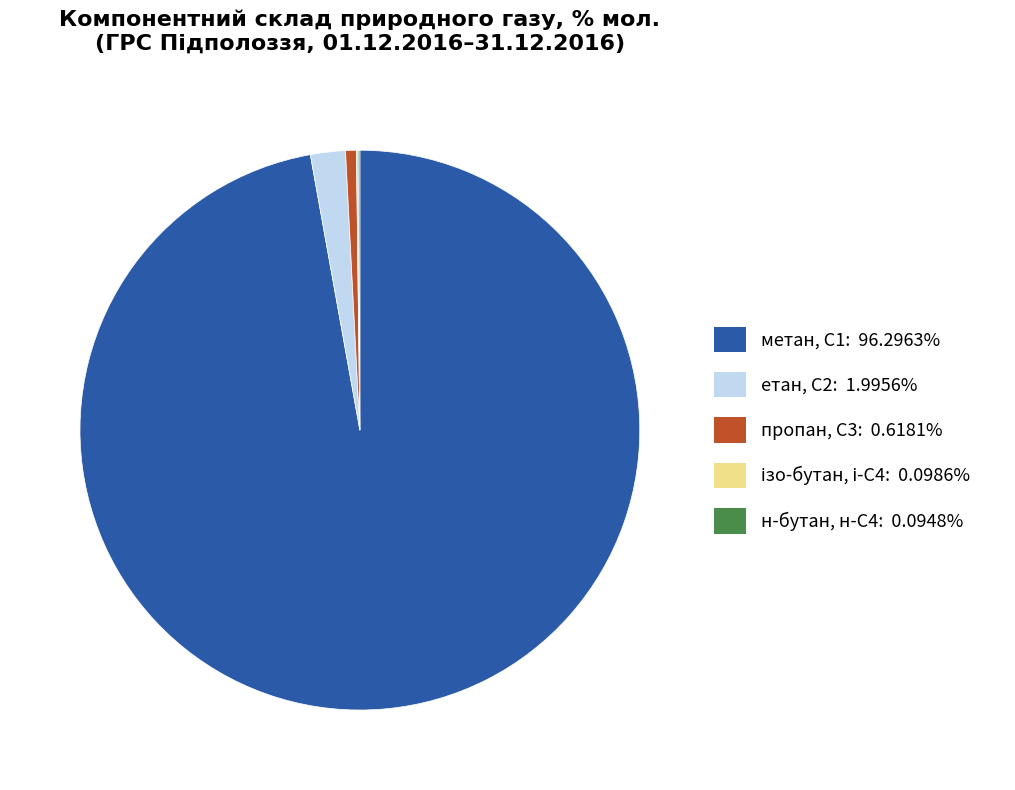

What is the largest slice in the pie chart?

метан, С1